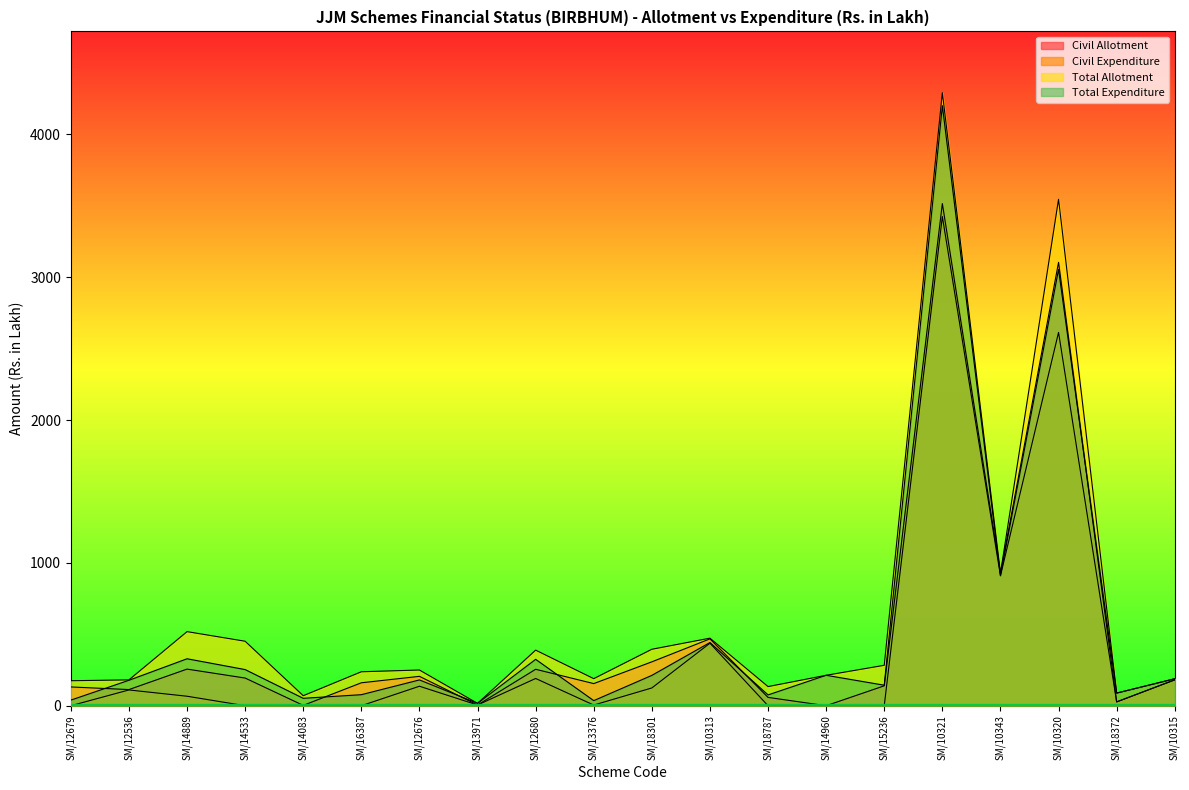

At how many categories does at least one series exceed 773?

3